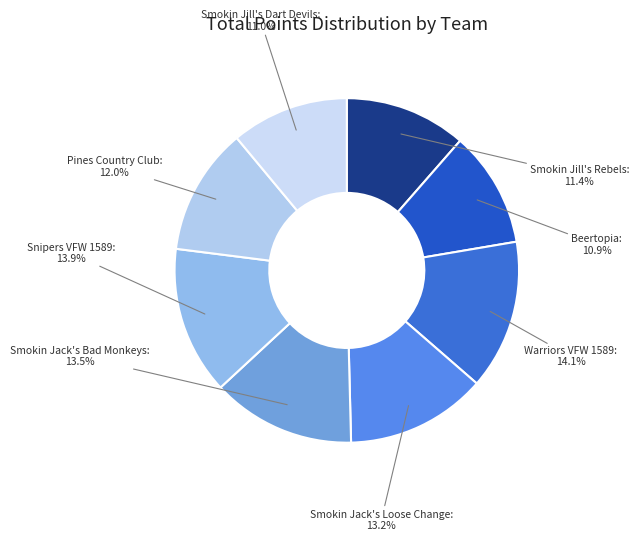

To the nearest percent, what is the average slice percentage?

12%